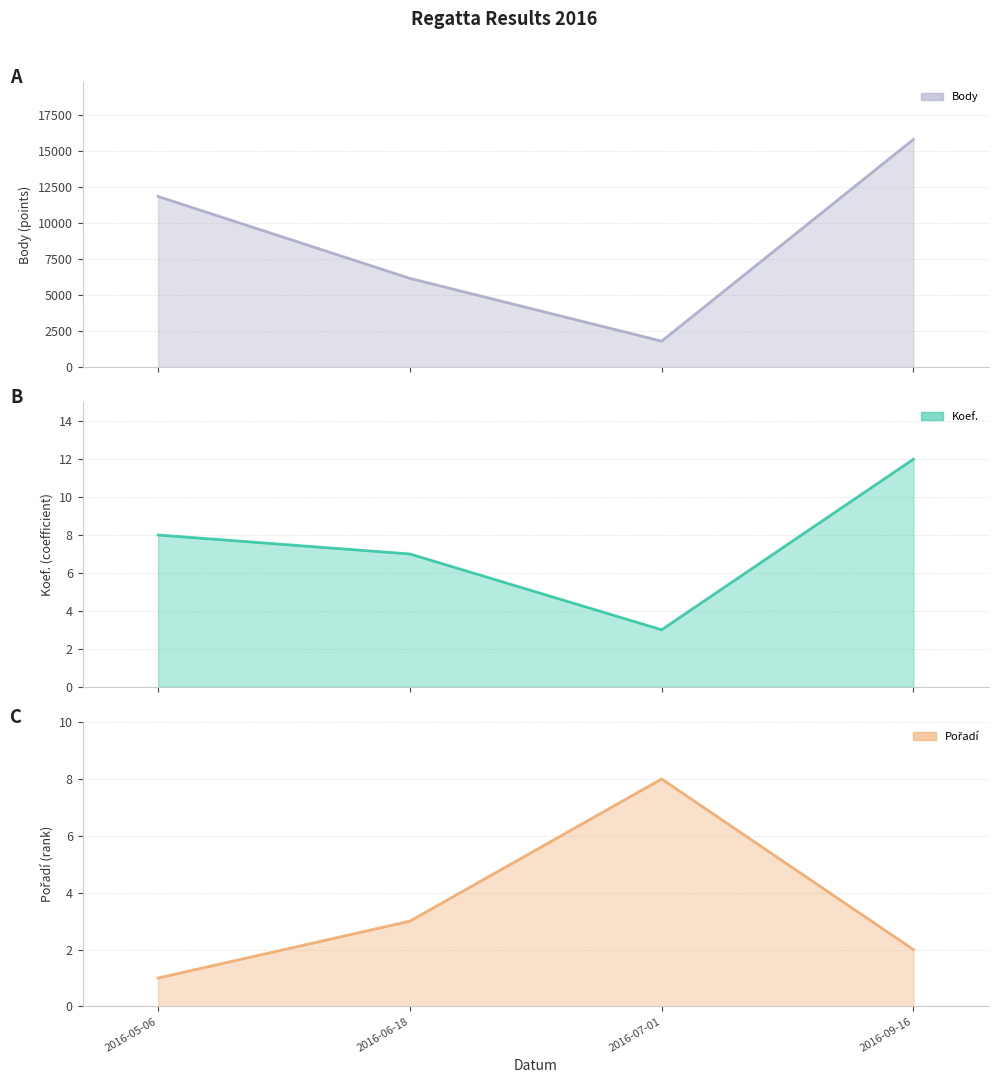

What is the label of the 4th point from the right?

2016-05-06